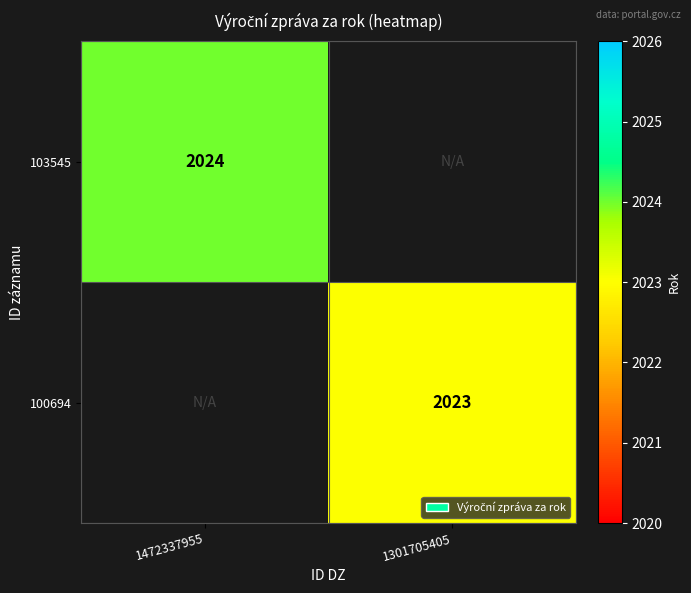

At how many categories does at least one series exceed 2023?

1